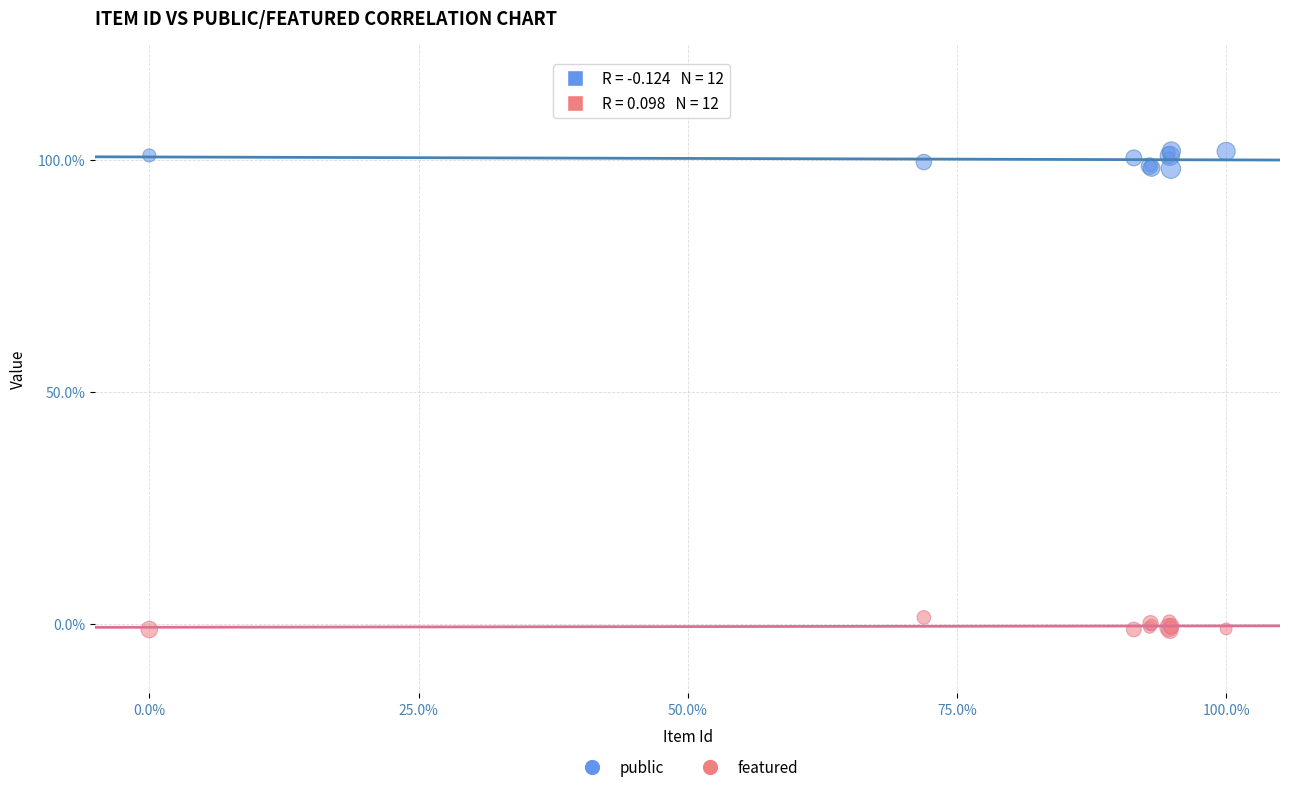

What are all the series names shown in the legend?

public, featured